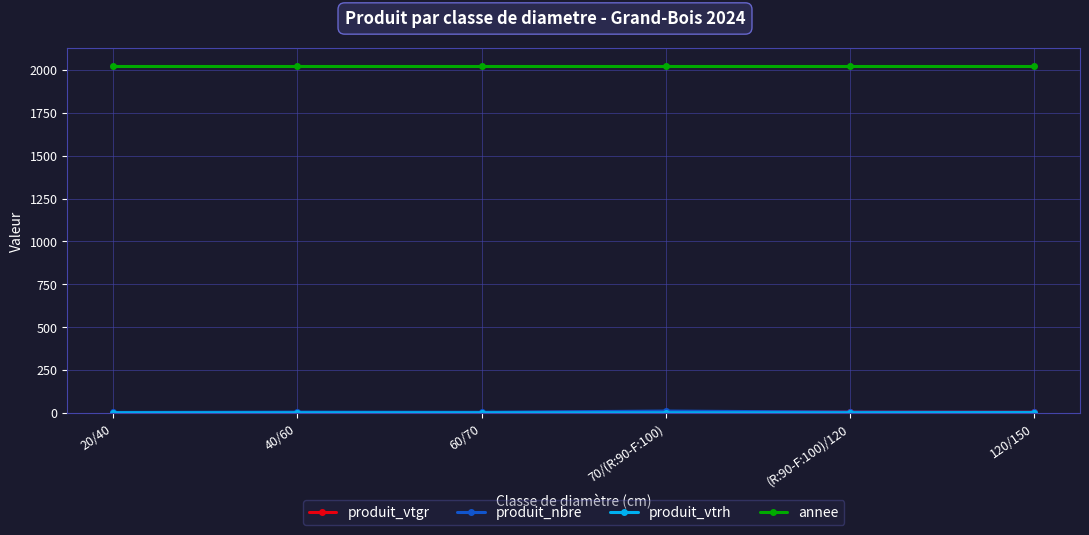

What is the total value across all series at 20/40?

2026.1